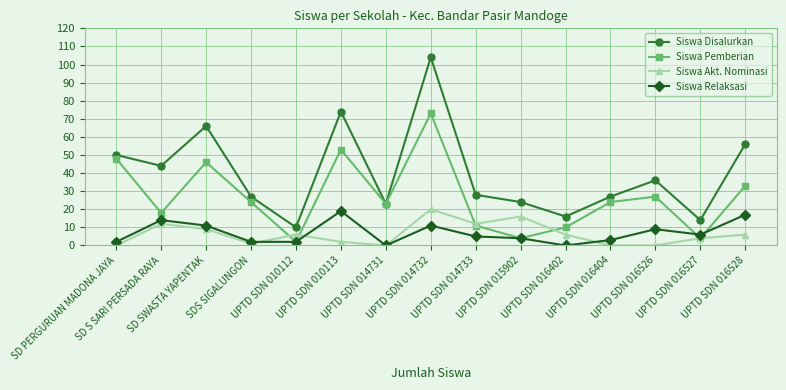

True or false: Siswa Disalurkan and Siswa Akt. Nominasi intersect in this chart.

False